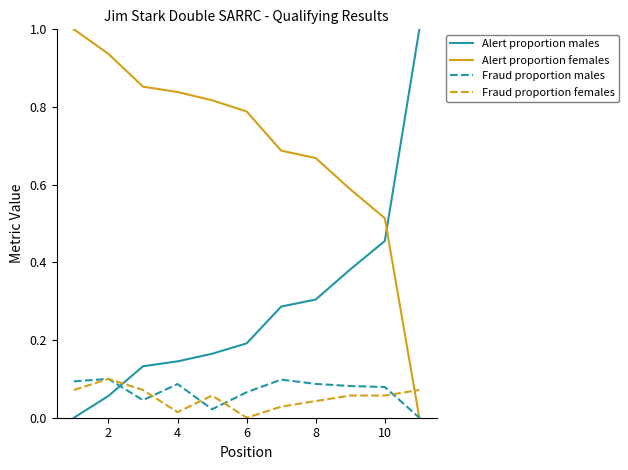

True or false: Alert proportion females and Alert proportion males intersect in this chart.

True